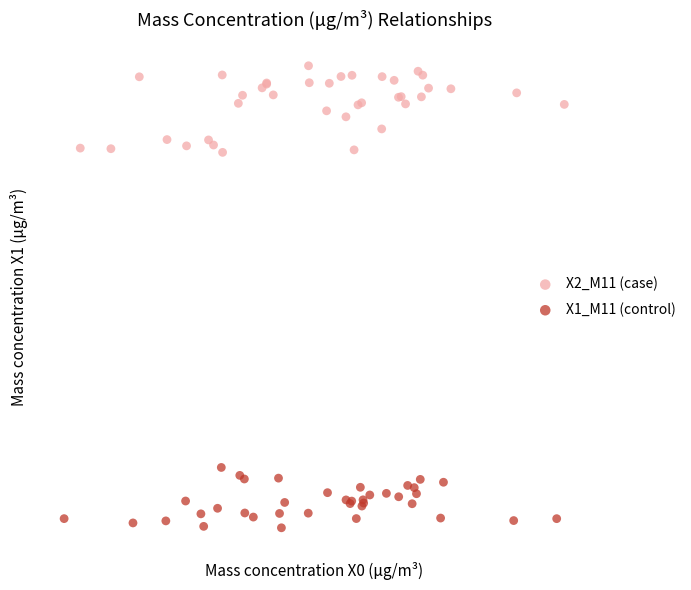

What are all the series names shown in the legend?

X2_M11 (case), X1_M11 (control)